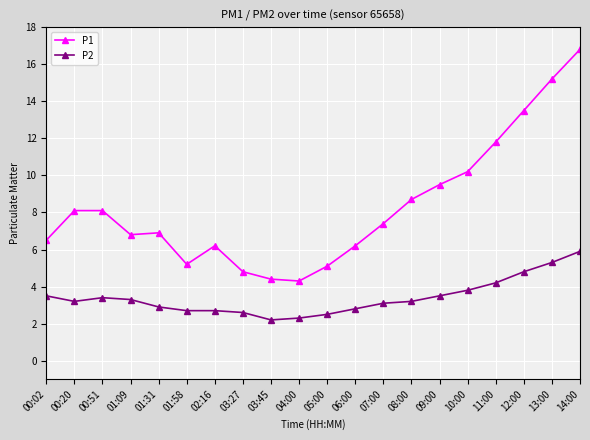

What is the highest value of the P1 series?

16.8